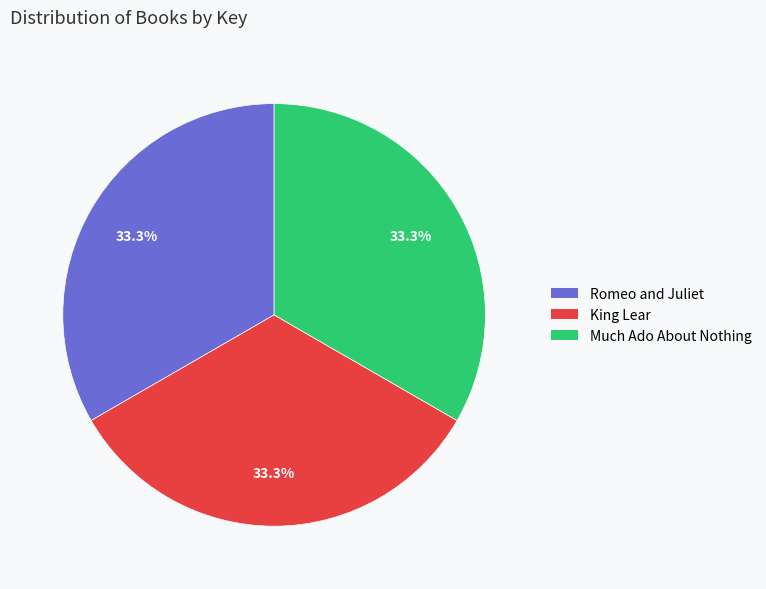

What portion of the pie excludes King Lear?

66.7%